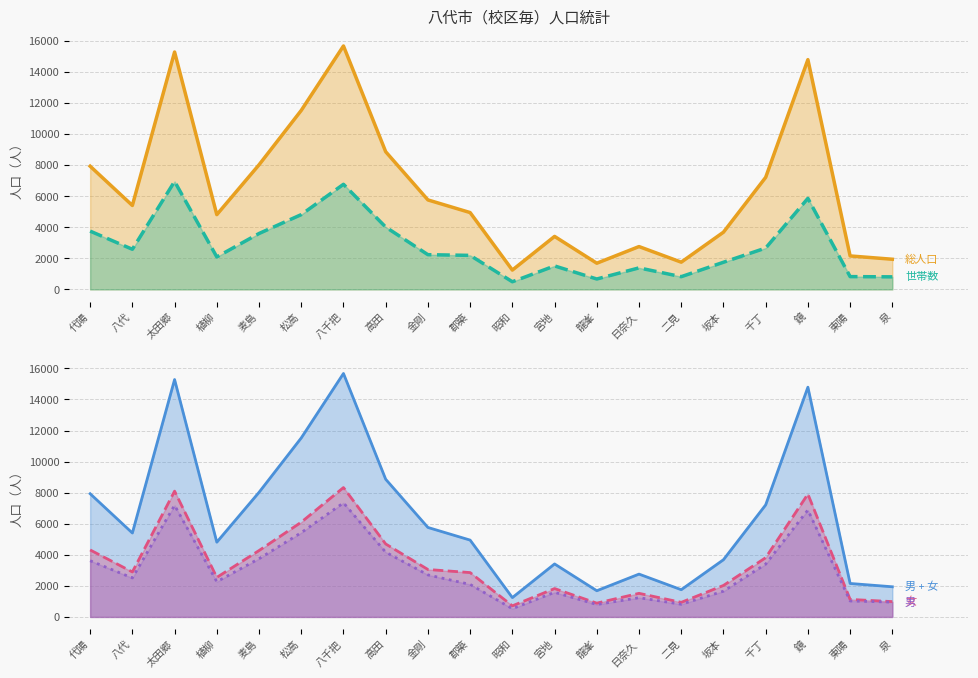

True or false: 世帯数 has a value of 6766 at 八千把.

True